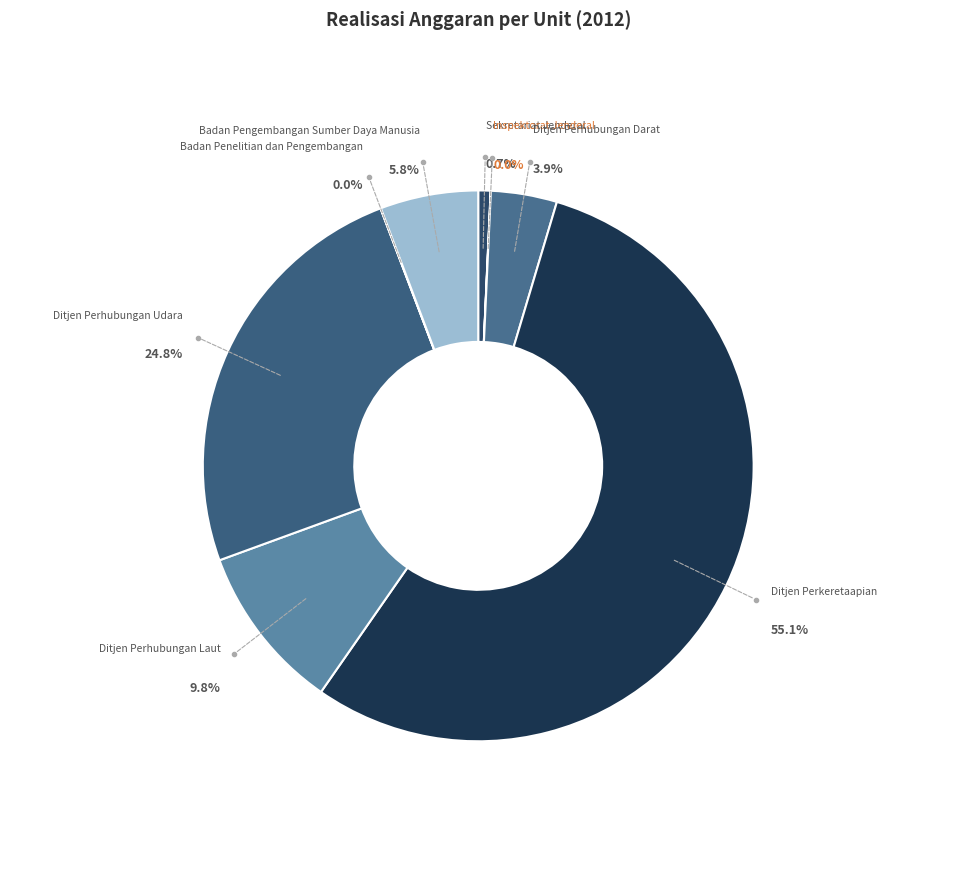

Rank the categories by value from lowest to highest.

Inspektorat Jenderal, Badan Penelitian dan Pengembangan, Sekretariat Jenderal, Ditjen Perhubungan Darat, Badan Pengembangan Sumber Daya Manusia, Ditjen Perhubungan Laut, Ditjen Perhubungan Udara, Ditjen Perkeretaapian